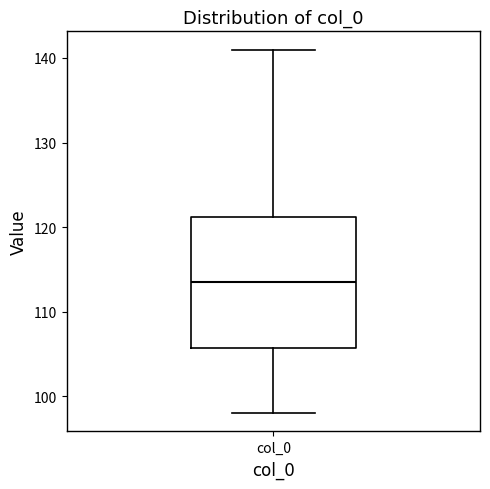

Where does the median line of the box for col_0 sit on the y-axis? The values are not printed on the chart, so give them approximately, as read against the axis.

114